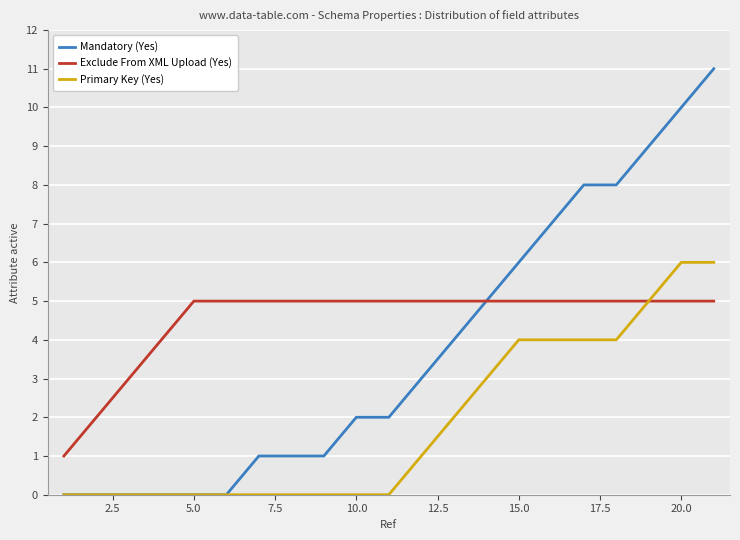

What is the maximum value for Mandatory (Yes)?

11